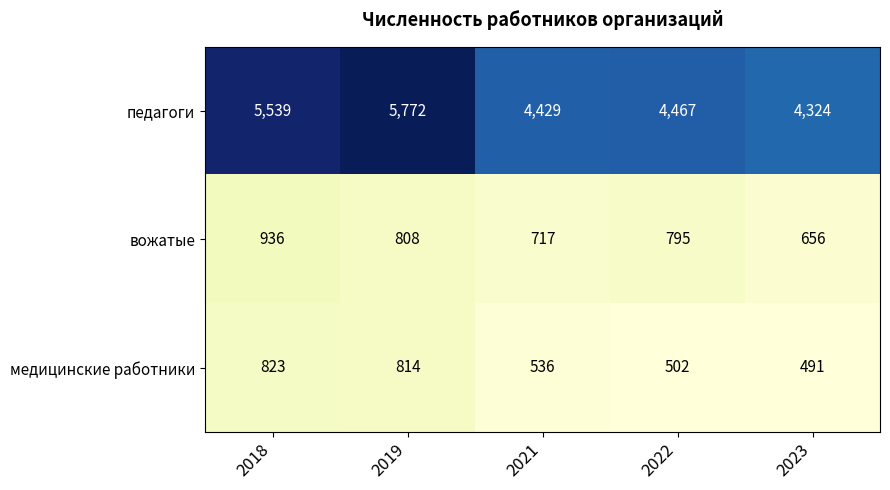

At which category does the chart reach its peak across all series?

2019